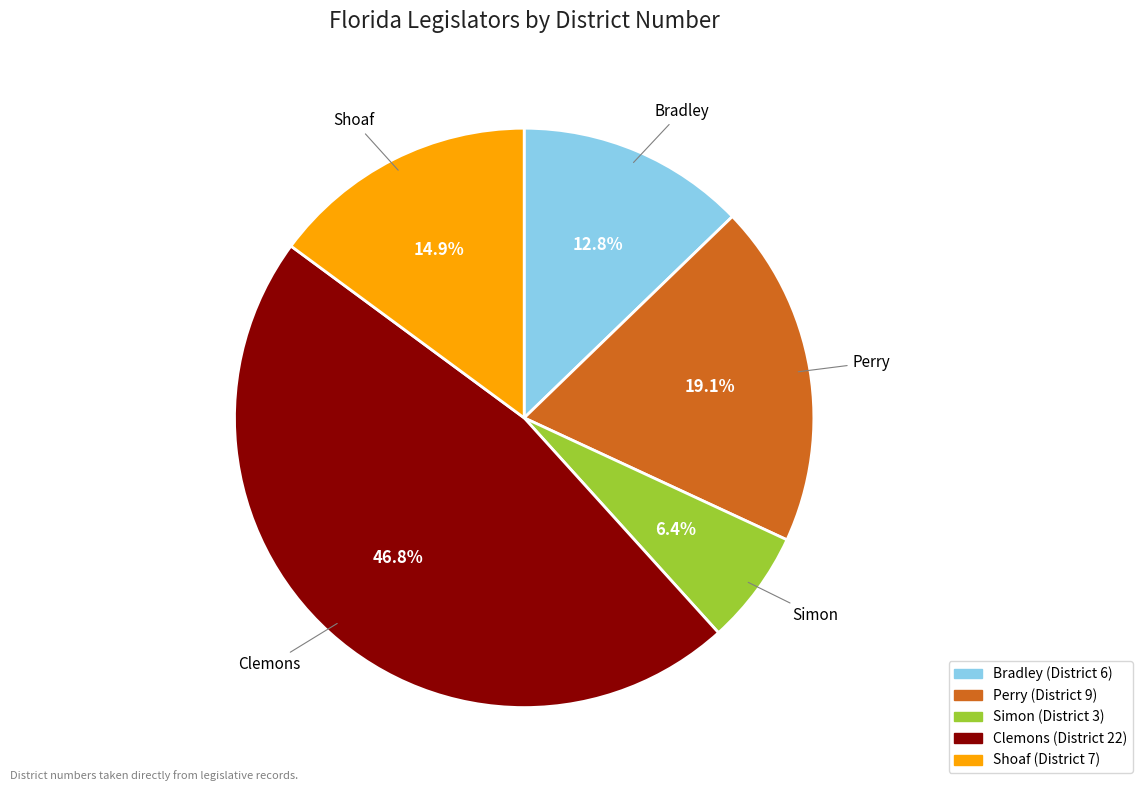

Which slice is the smallest?

Simon